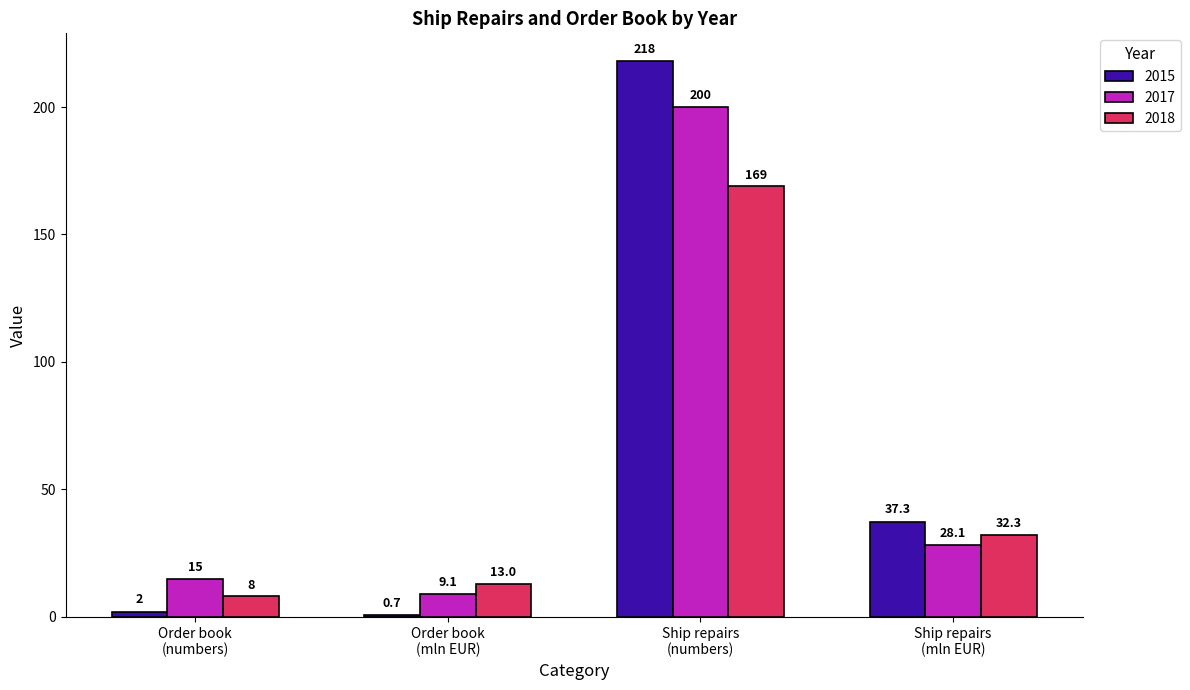

What is the value of the 2018 bar at the 4th from the left?

32.3